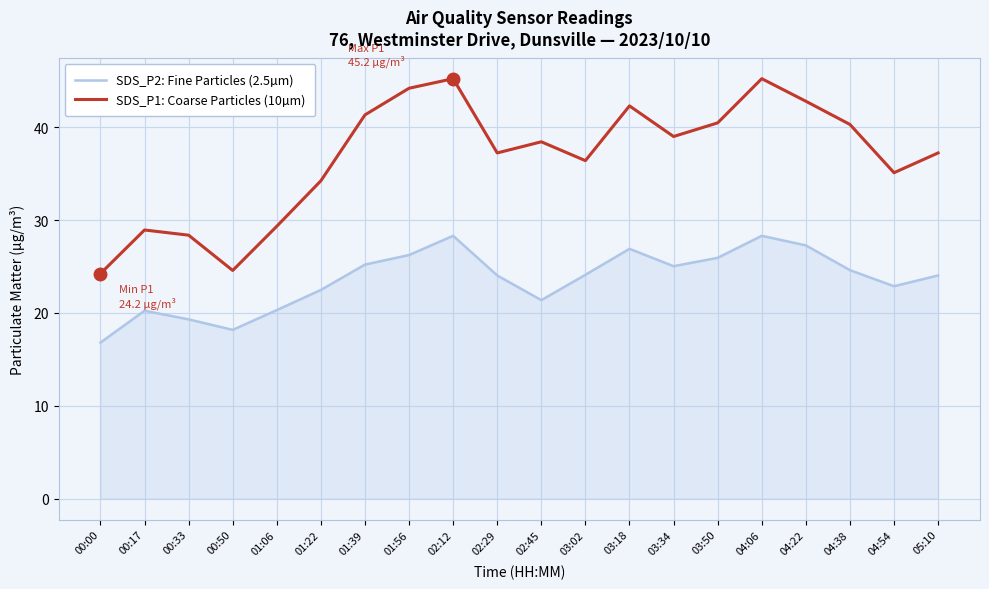

What is the difference between the maximum and minimum values in the SDS_P2: Fine Particles (2.5µm) series?

11.5